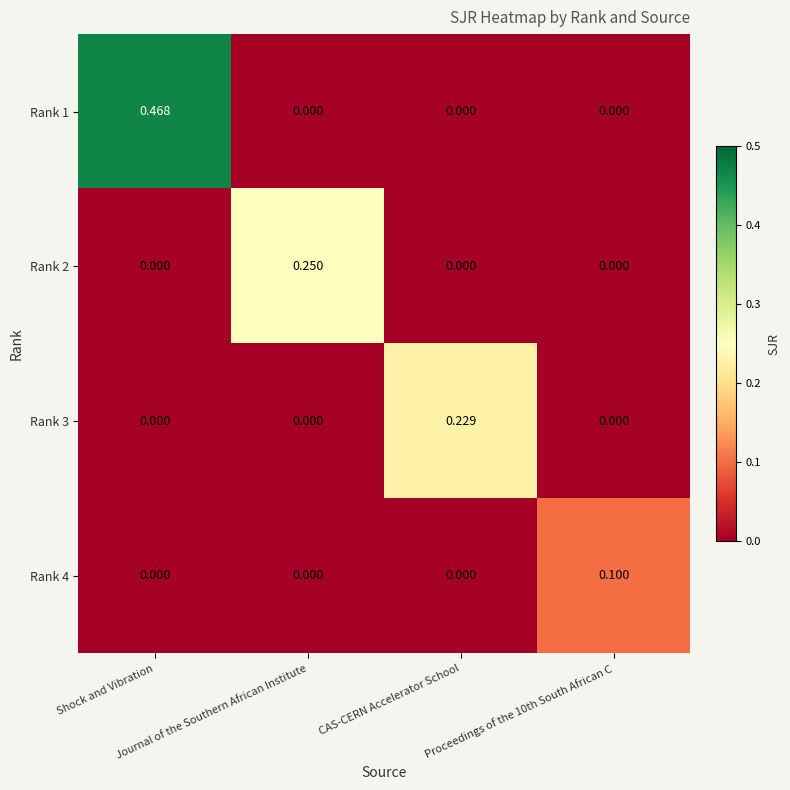

How many values in Rank 2 are above zero?

1